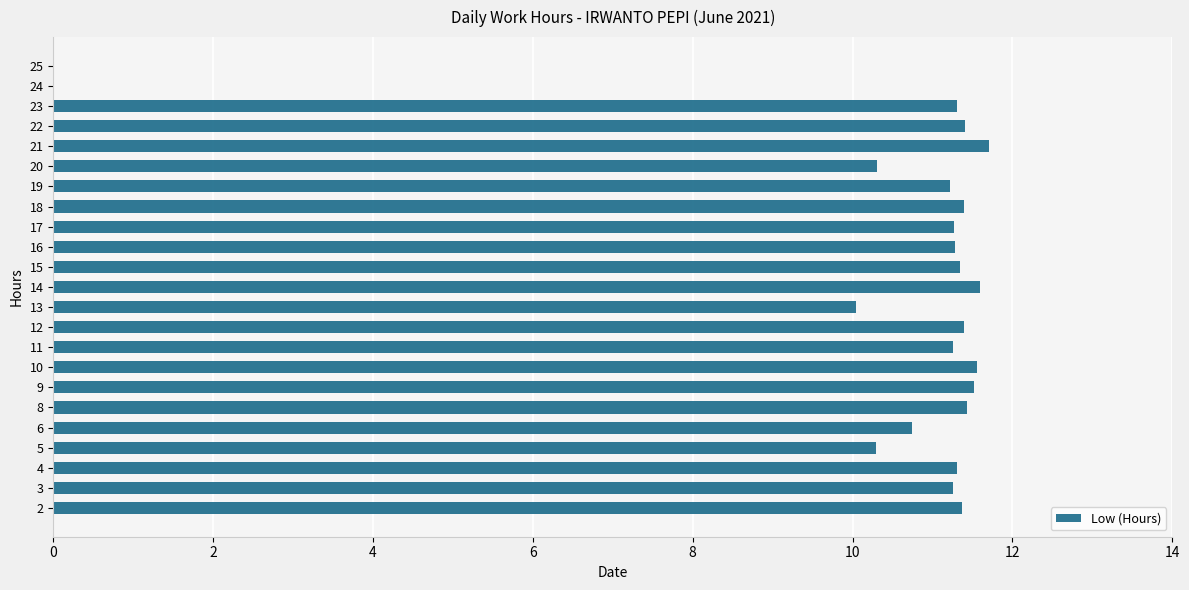

The chart shows a value of 7.9 at 9. True or false?

False